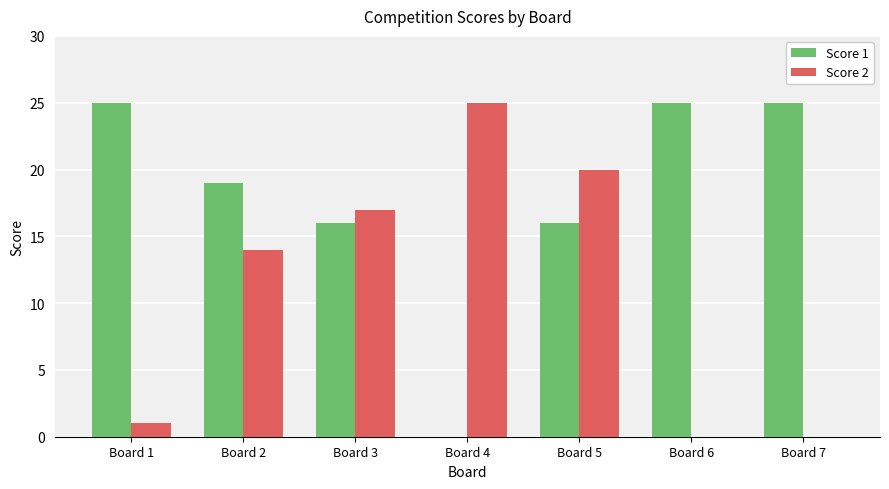

How many positive values does the Score 1 series have?

6